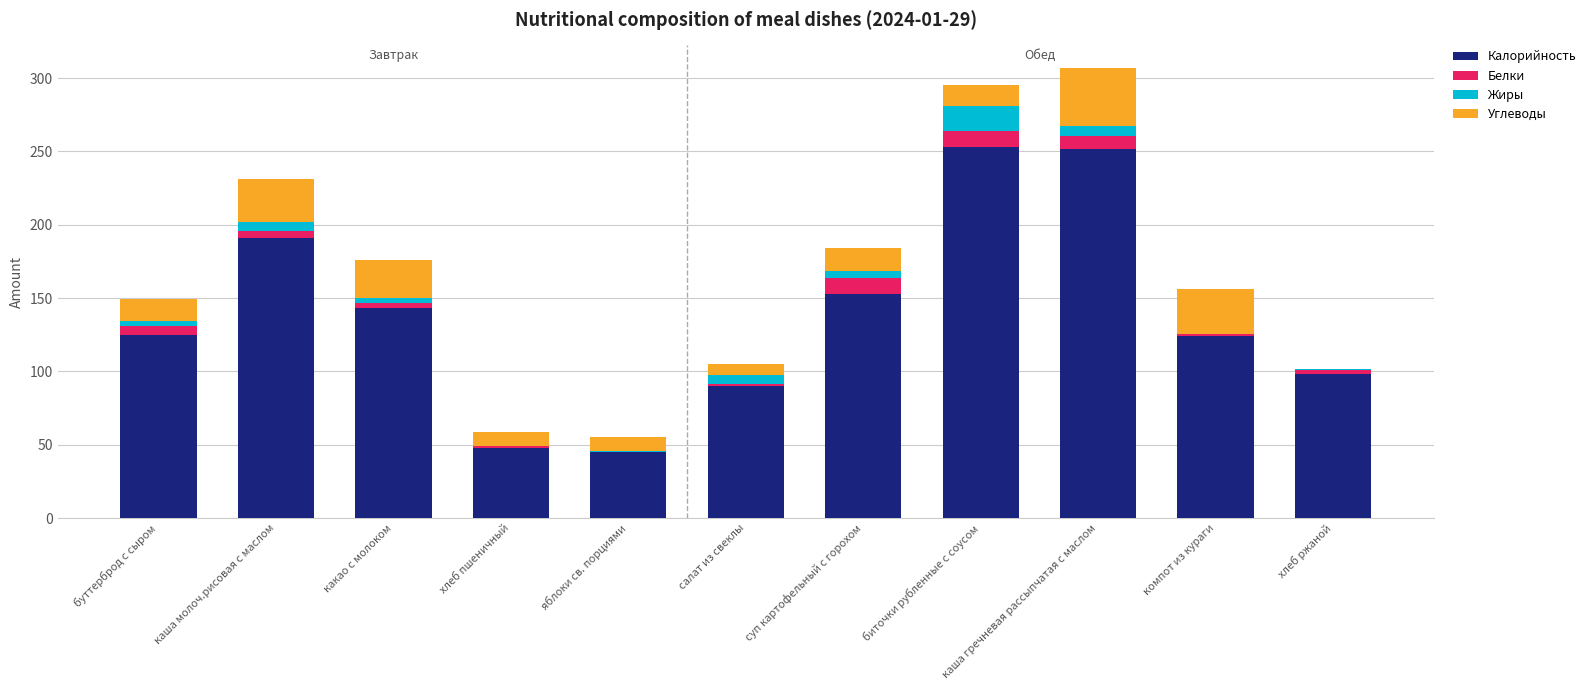

The Калорийность series shows 396.6 at биточки рубленные с соусом. True or false?

False